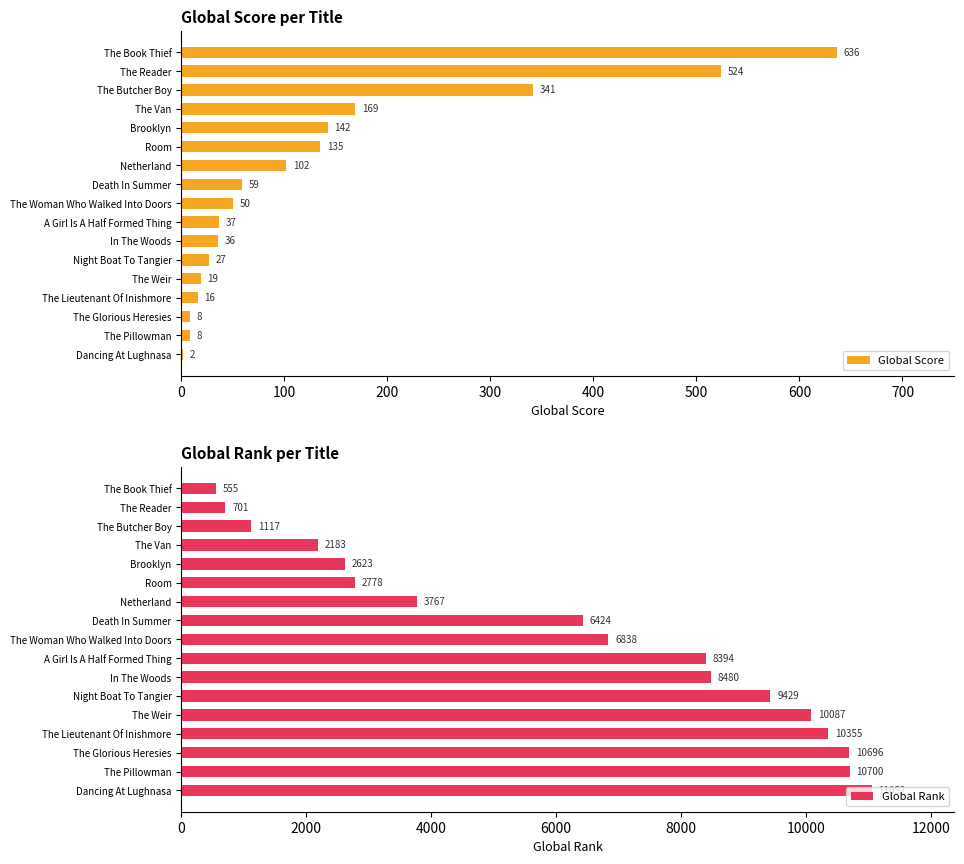

How many data points does each series have?

17